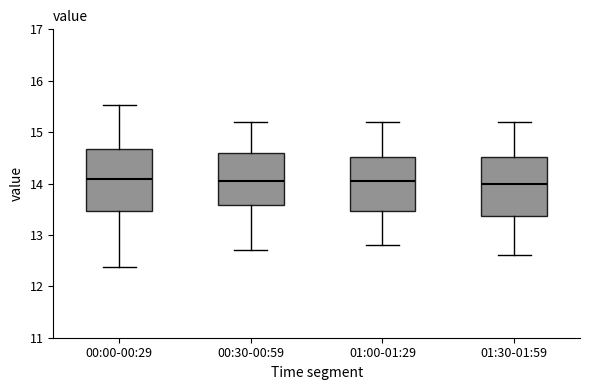

Reading left to right, transcribe this box plot: for each box, give where its median line is, the range the box spans, and where its two whiskers end, as read against the y-axis. The values are not printed on the chart, so give them approximately, as read against the axis.

00:00-00:29: median 14.1, box 13.5 to 14.7, whiskers 12.4 to 15.5
00:30-00:59: median 14.1, box 13.6 to 14.6, whiskers 12.7 to 15.2
01:00-01:29: median 14.1, box 13.5 to 14.5, whiskers 12.8 to 15.2
01:30-01:59: median 14.0, box 13.4 to 14.5, whiskers 12.6 to 15.2